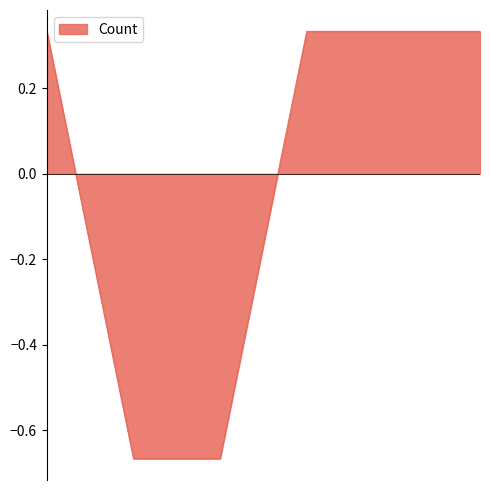

True or false: the data has more than 1 interior local peaks.

False